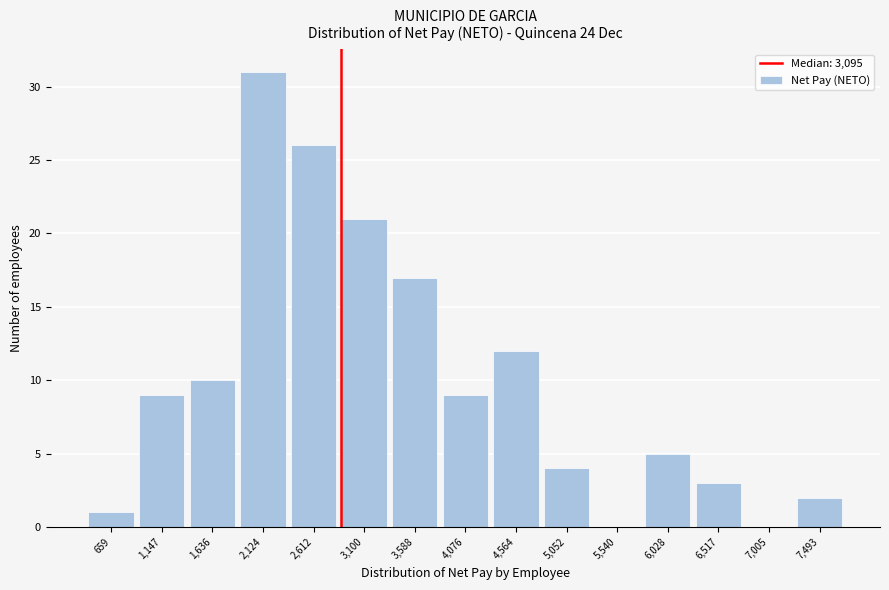

Reading right to left, extract all data points from this chart.

7,493=2	7,005=0	6,517=3	6,028=5	5,540=0	5,052=4	4,564=12	4,076=9	3,588=17	3,100=21	2,612=26	2,124=31	1,636=10	1,147=9	659=1